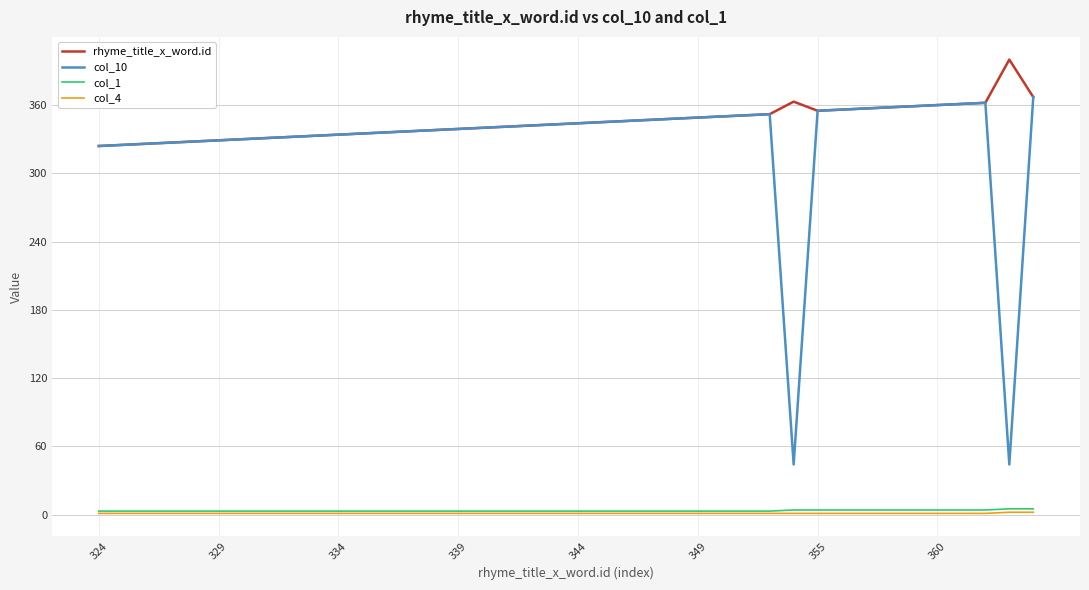

What is the average value of the rhyme_title_x_word.id series?

345